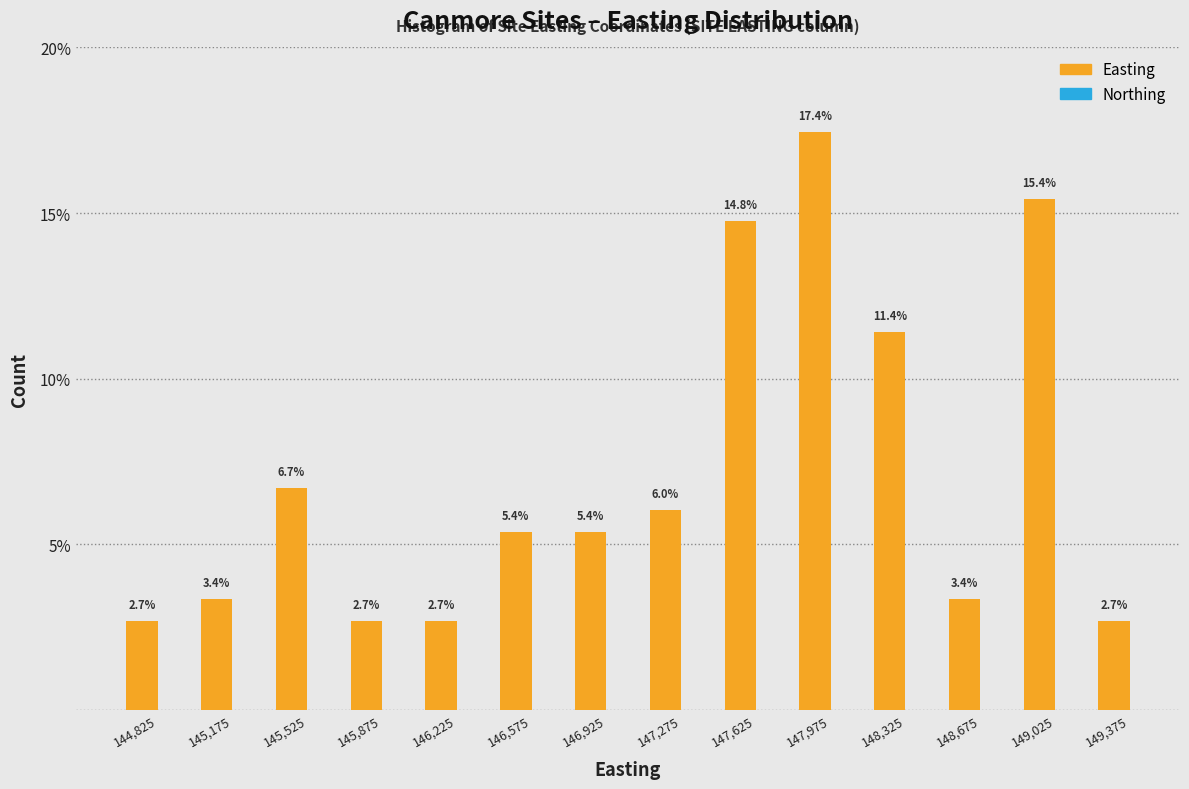

Reading left to right, what are all the values shown in this chart?

2.7	3.4	6.7	2.7	2.7	5.4	5.4	6.0	14.8	17.4	11.4	3.4	15.4	2.7